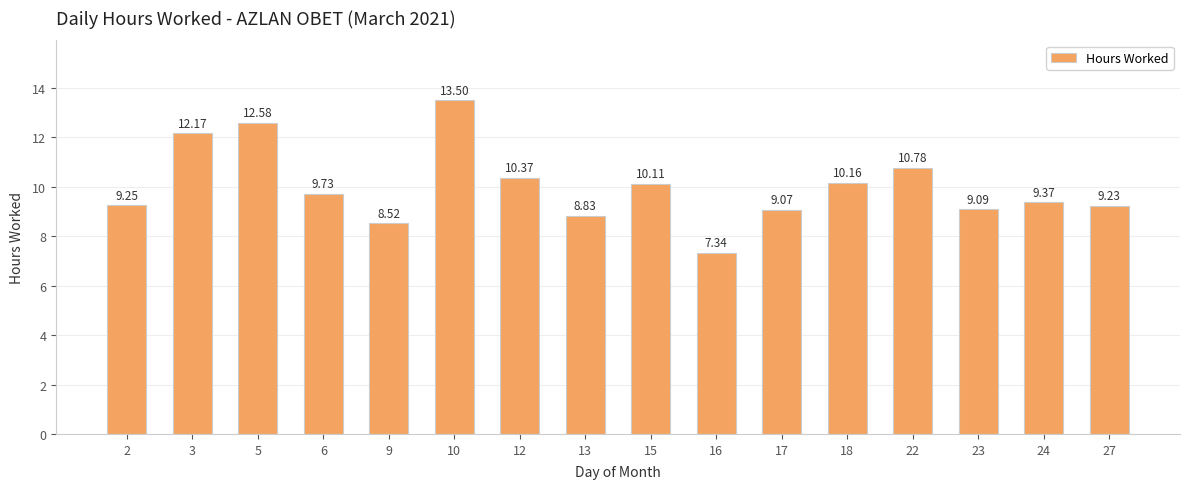

At which category does the chart reach its peak across all series?

10